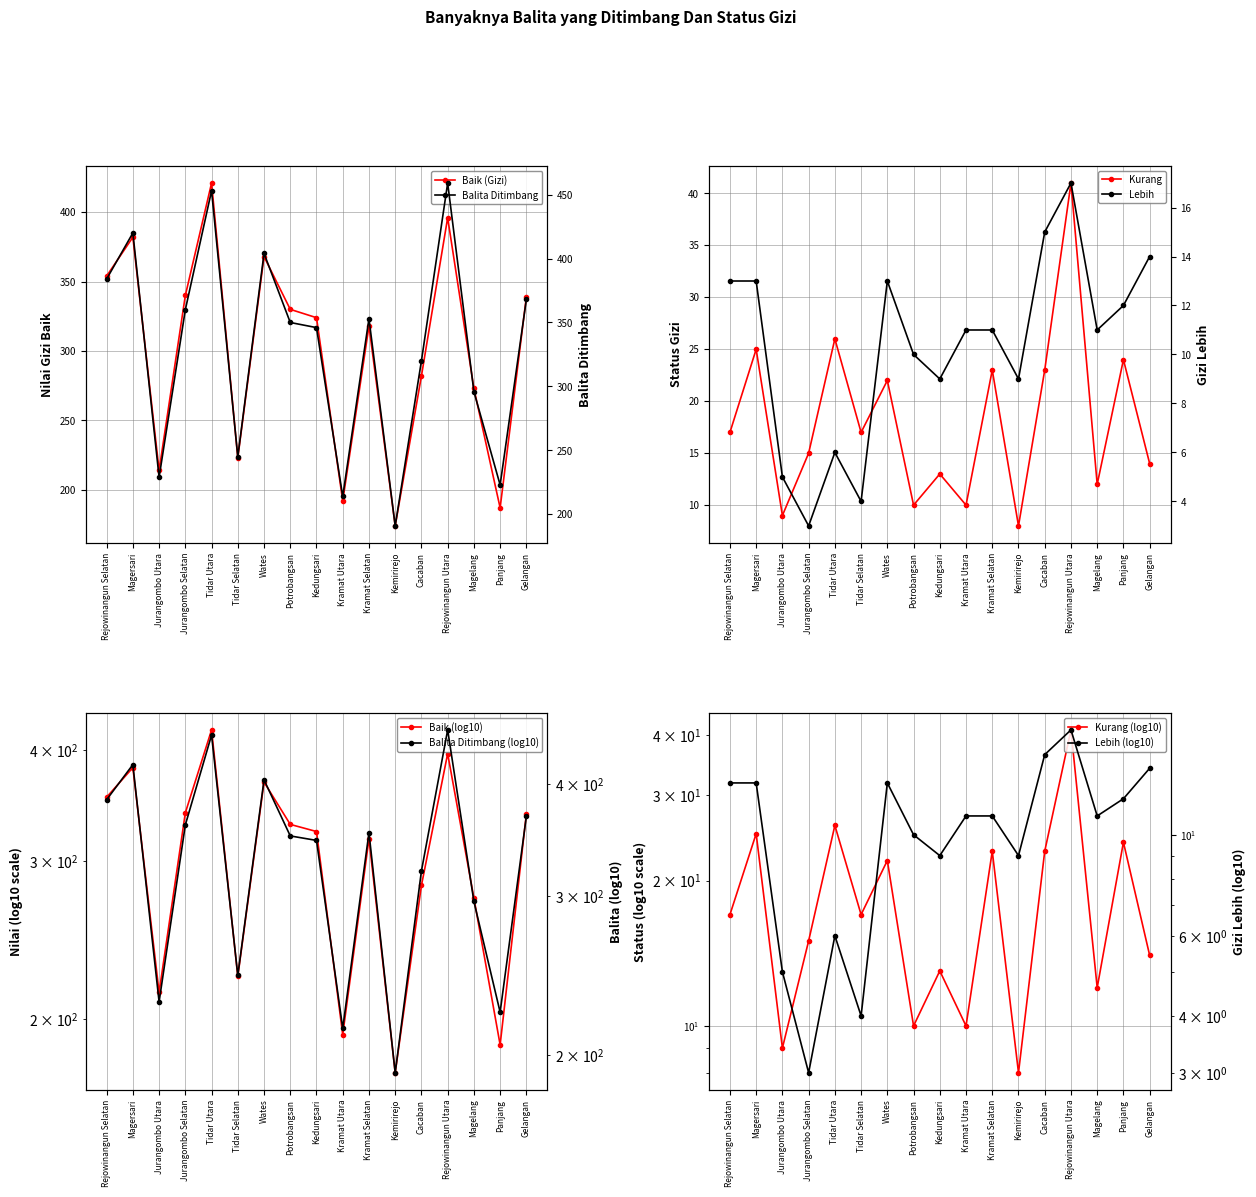

The value of Lebih at Rejowinangun Selatan is 13. True or false?

True